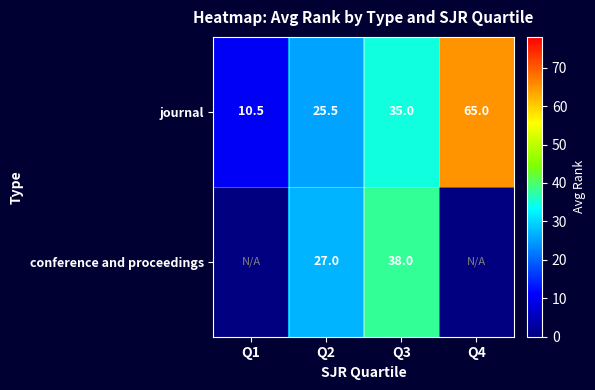

At which label is journal closest to 37?

Q3